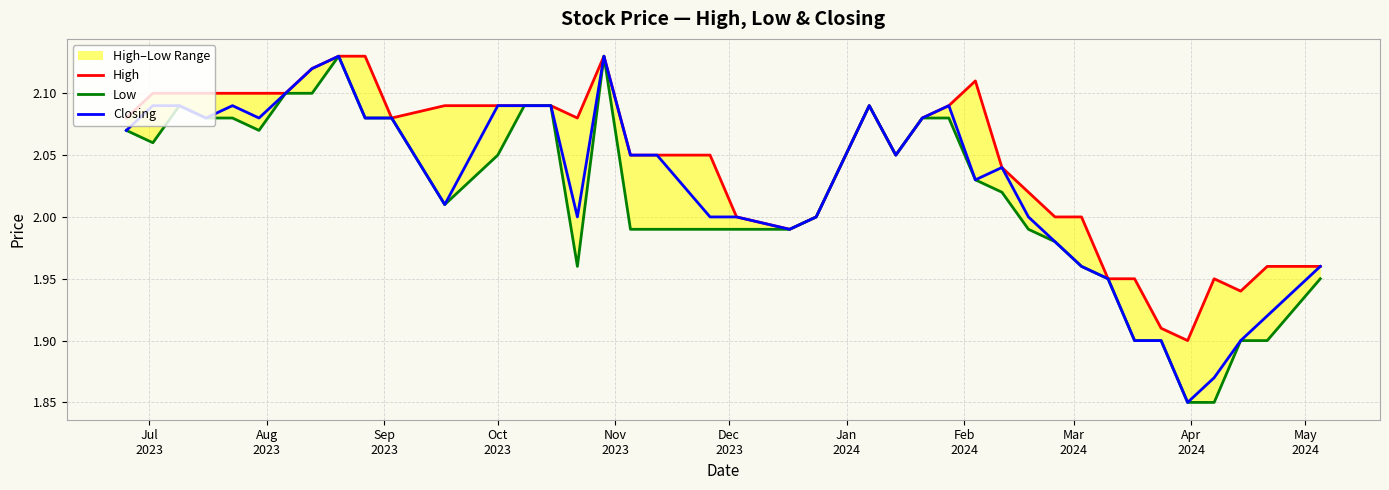

True or false: Low and High cross at least once.

False